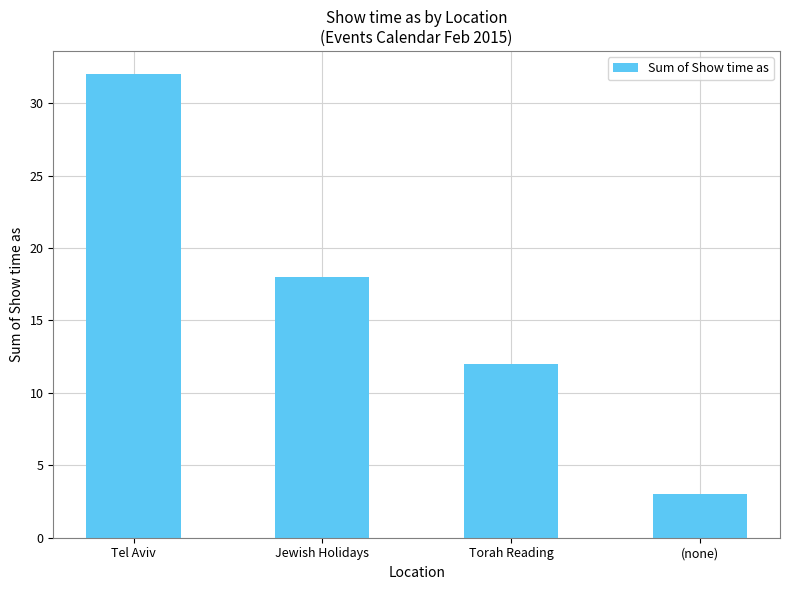

Reading right to left, extract all data points from this chart.

3	12	18	32